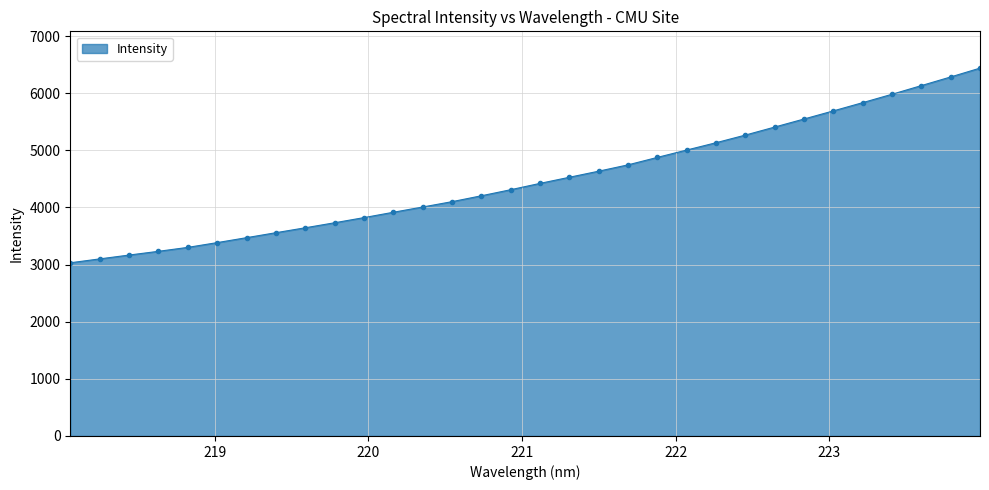

What is the sum of all values?

143907.5